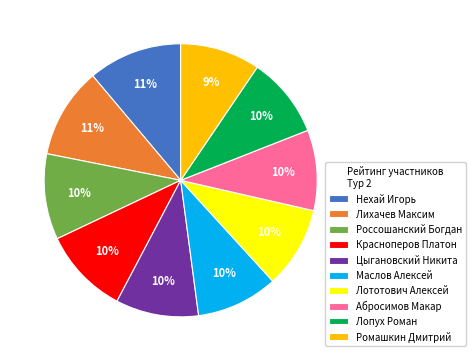

To the nearest percent, what is the difference between the largest and smallest slice percentages?

2%